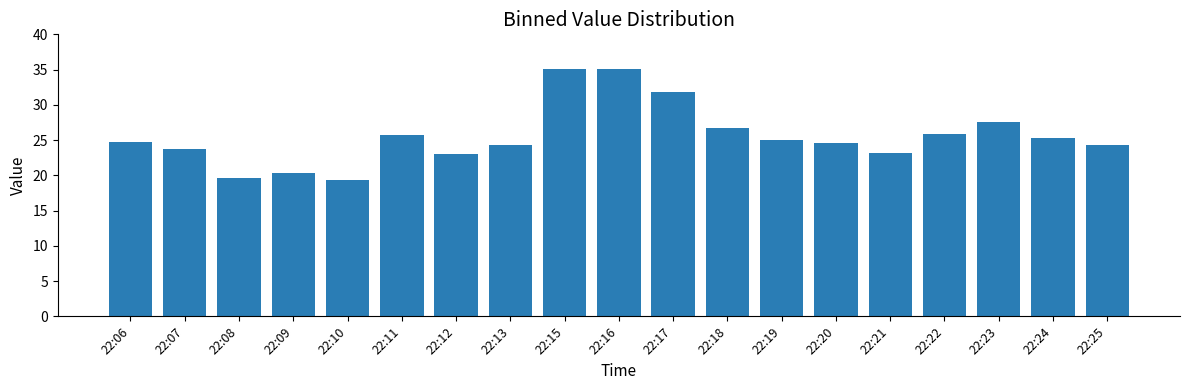

What is the ratio of the value at 22:16 to the value at 22:23?

1.3